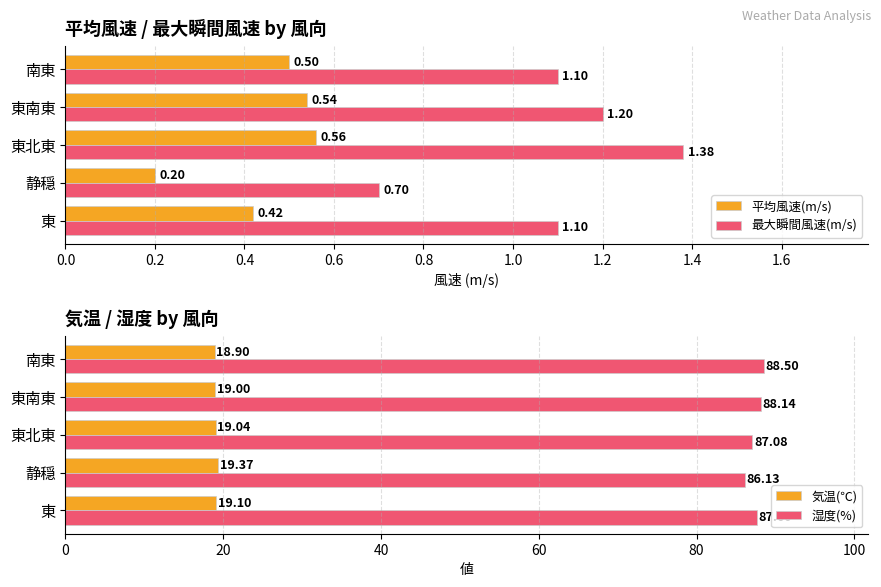

The value of 湿度(%) at 静穏 is 35.9. True or false?

False